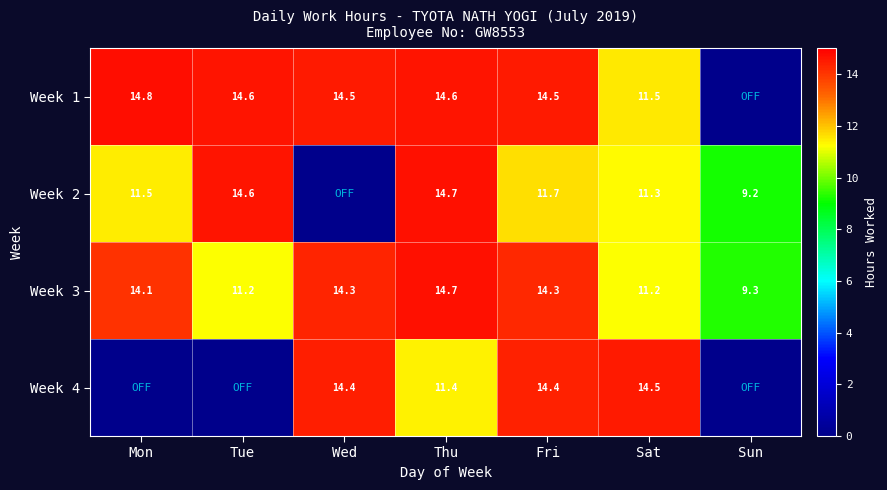

What is the maximum value shown in the chart?

14.8